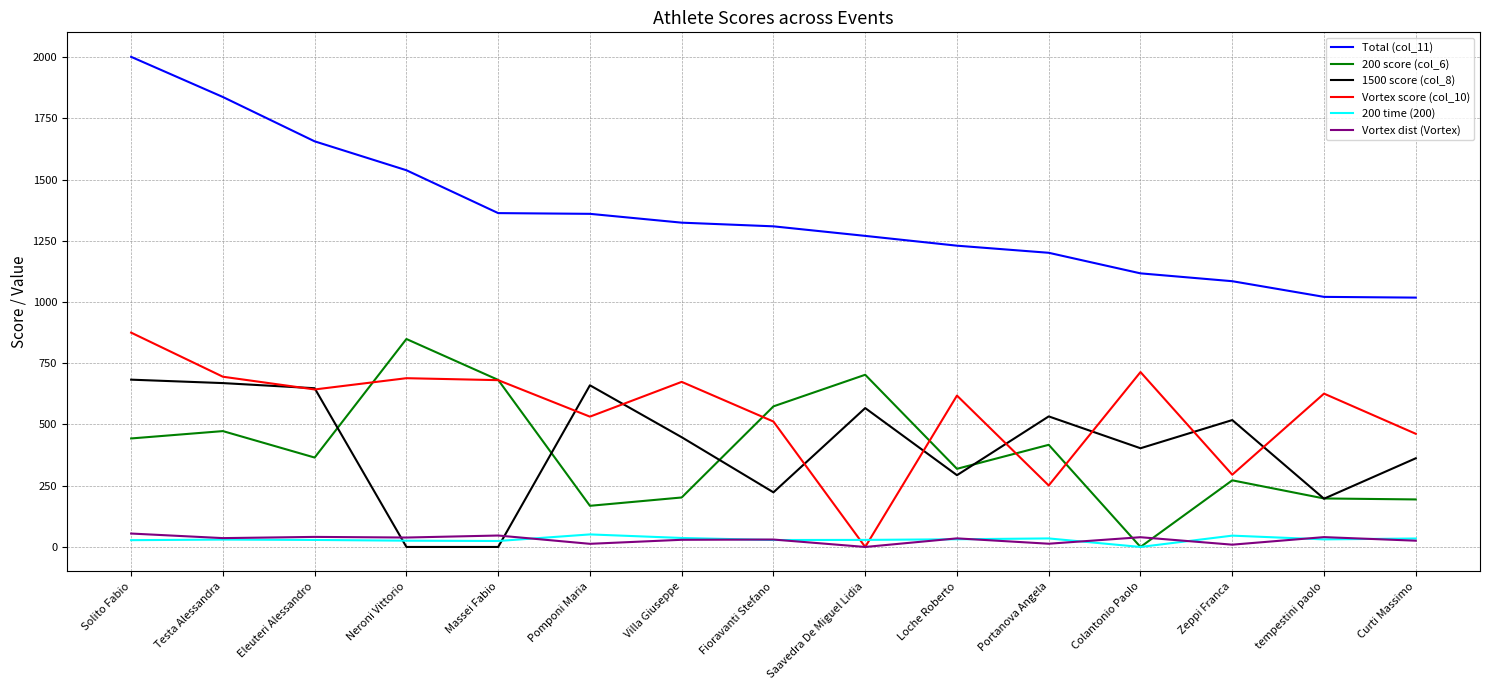

The value of 1500 score (col_8) at tempestini paolo is 268.5. True or false?

False